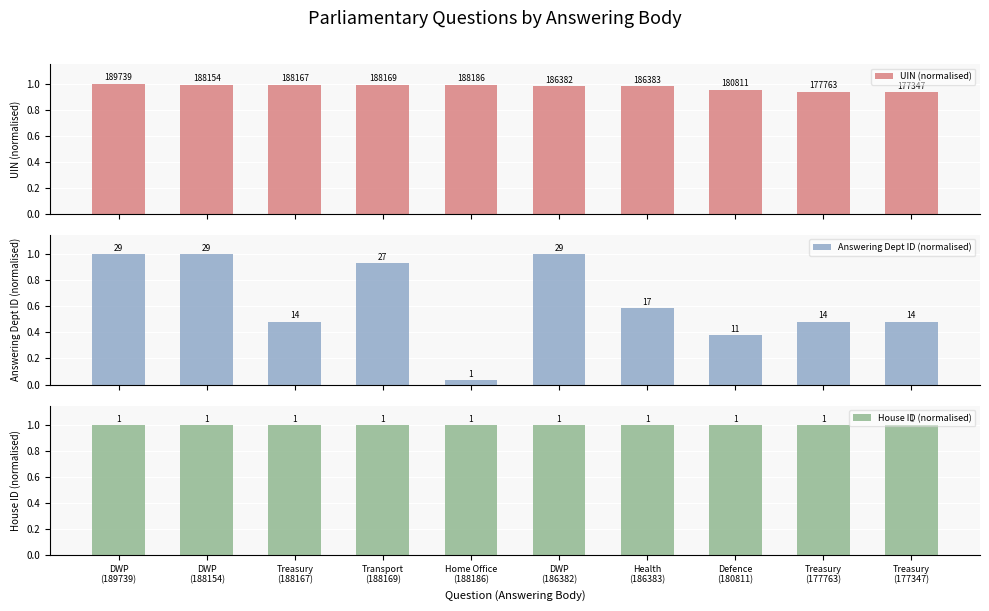

At how many categories does at least one series exceed 0?

10